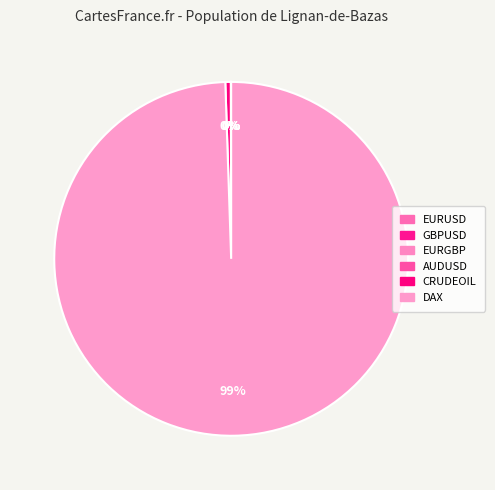

Is it true that EURUSD is 0% of the pie?

True